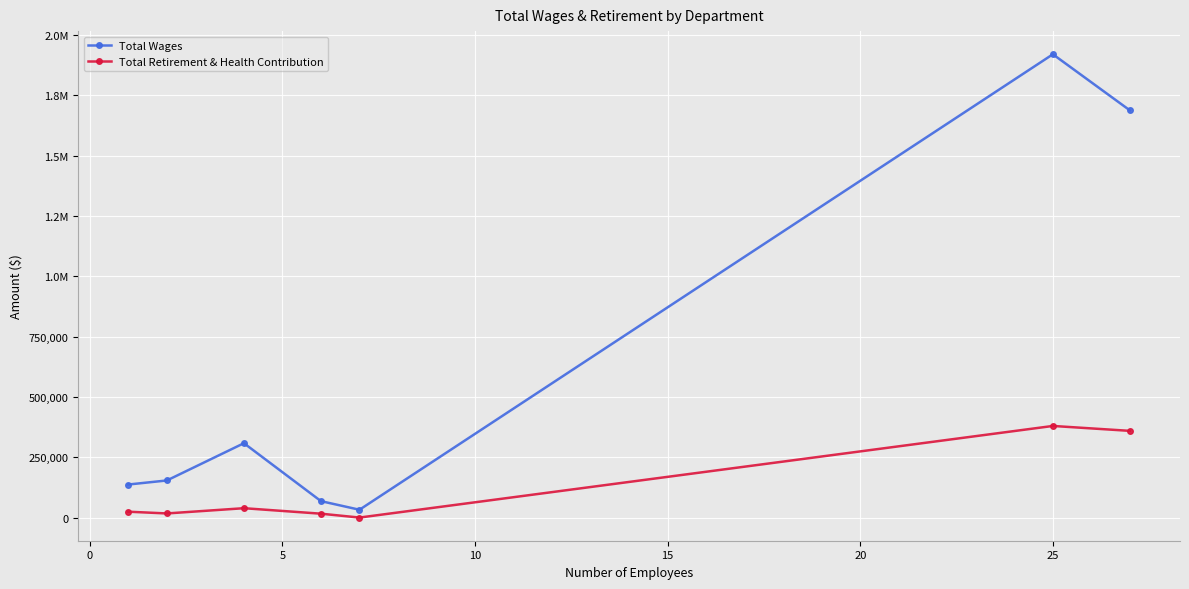

What are all the series names shown in the legend?

Total Wages, Total Retirement & Health Contribution